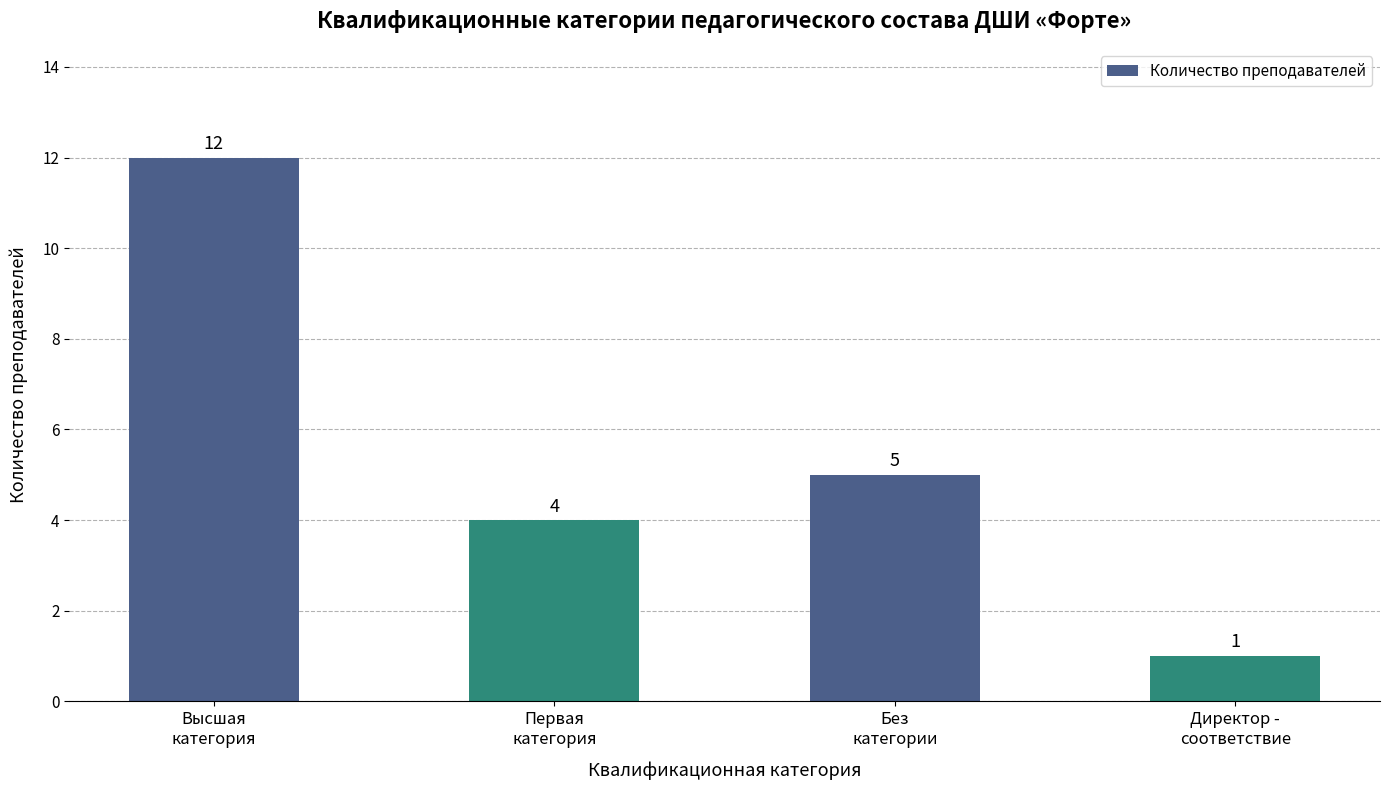

What is the ratio of the value at Без
категории to the value at Директор -
соответствие?

5.0